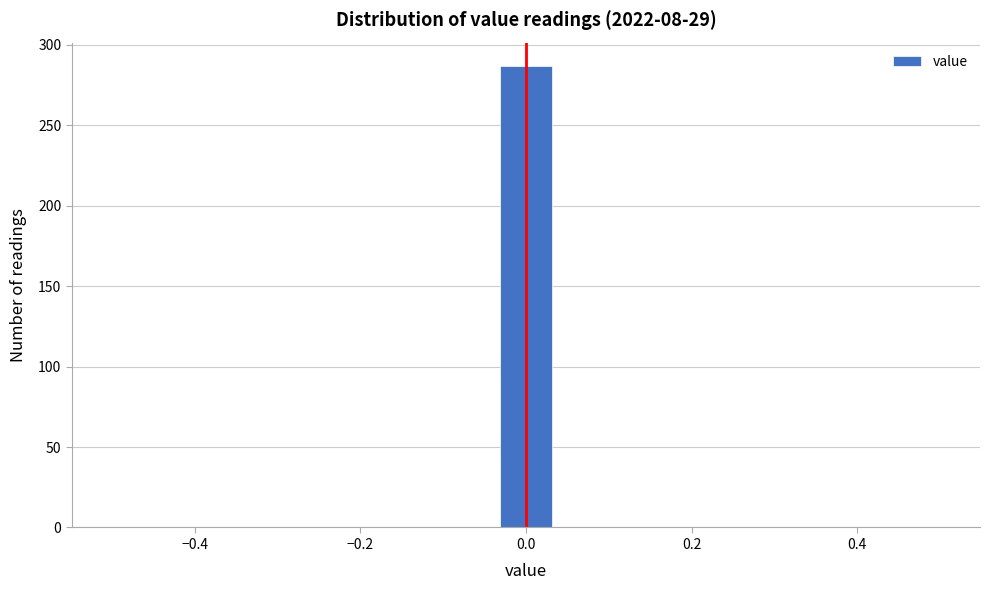

Around what value on the x-axis is the tallest bar? Give the approximate position of its centre, as read against the axis.

0.00